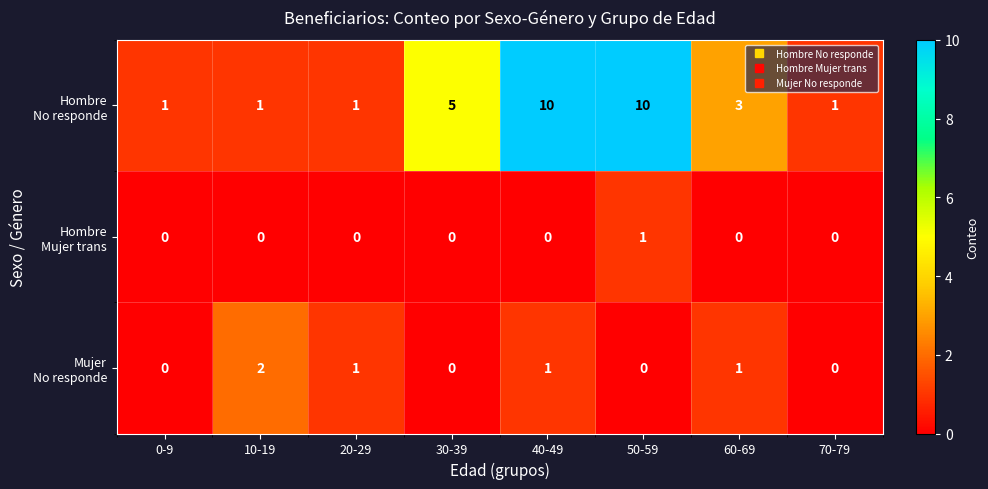

What is the total value across all series at 30-39?

5